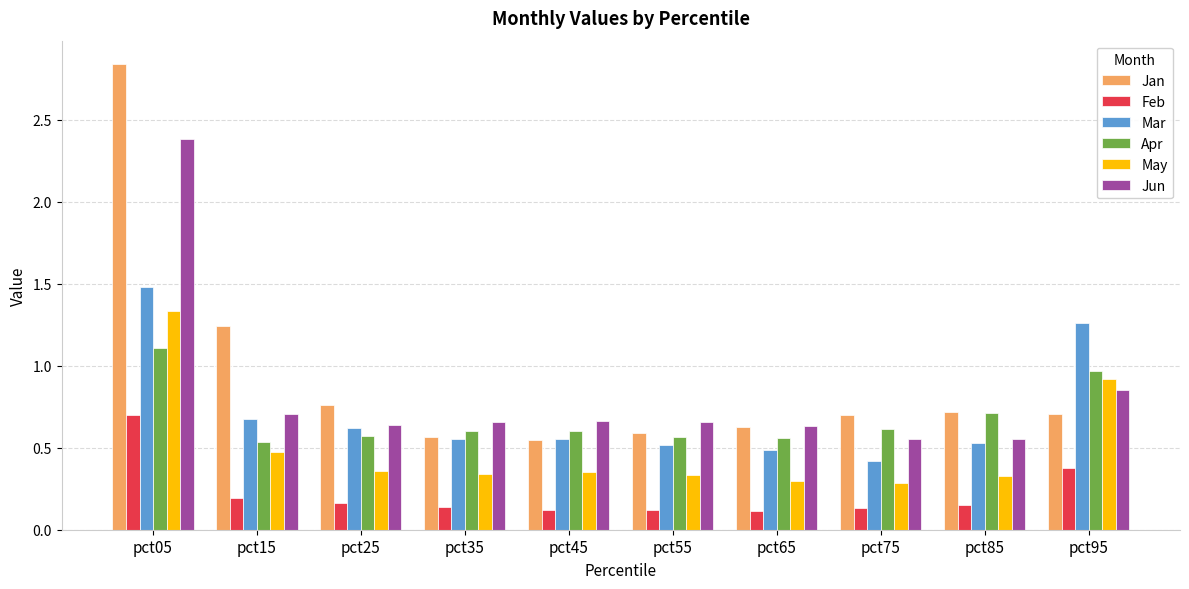

What are all the series names shown in the legend?

Jan, Feb, Mar, Apr, May, Jun